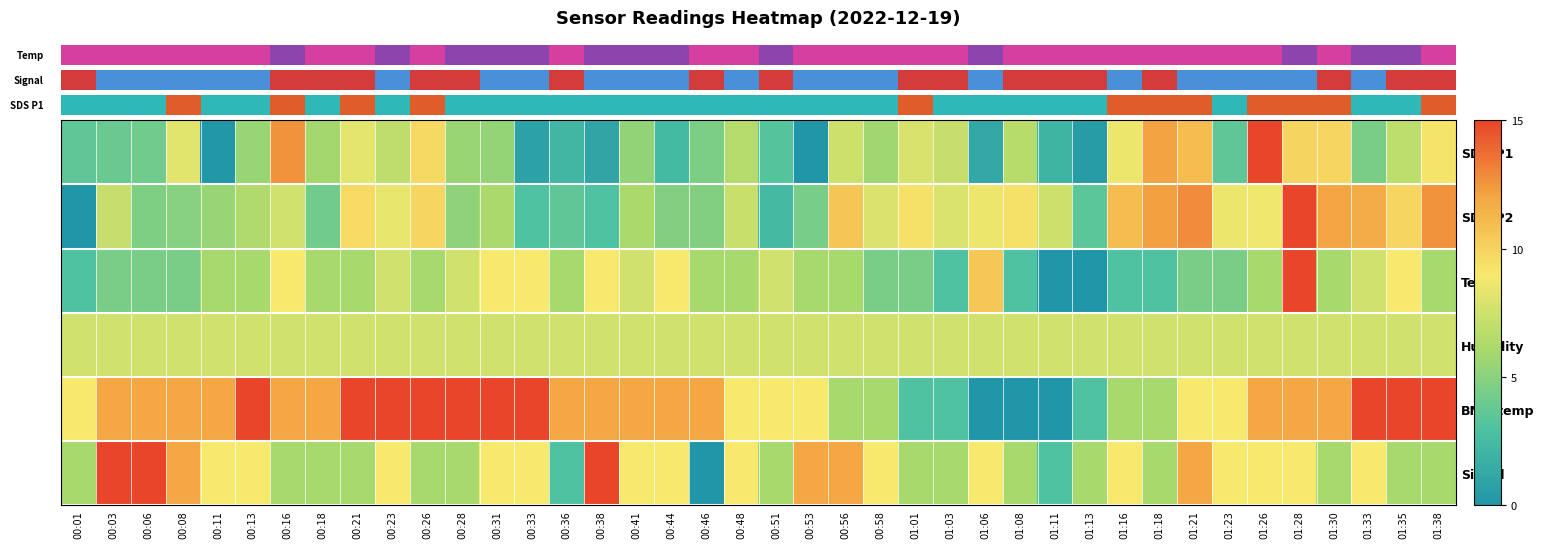

Which series has the largest total across all categories?

BMP_temp